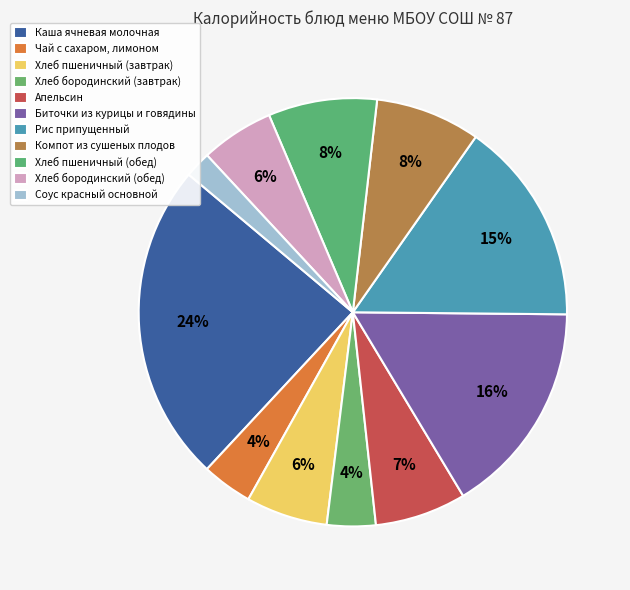

True or false: Чай с сахаром, лимоном accounts for 4% of the total.

True